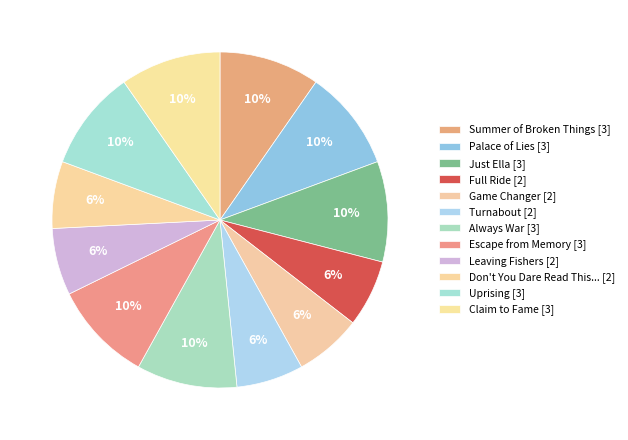

How many slices are in this pie chart?

12